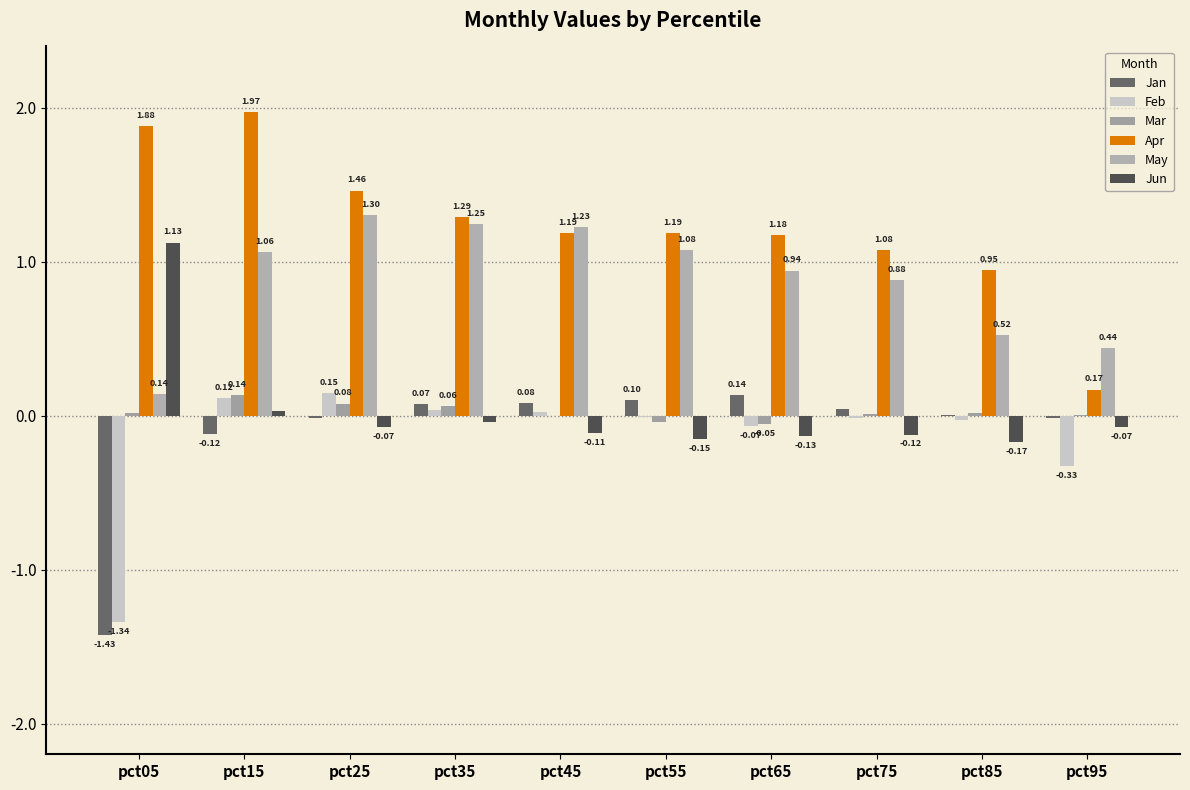

Count the number of categories in the chart.

10